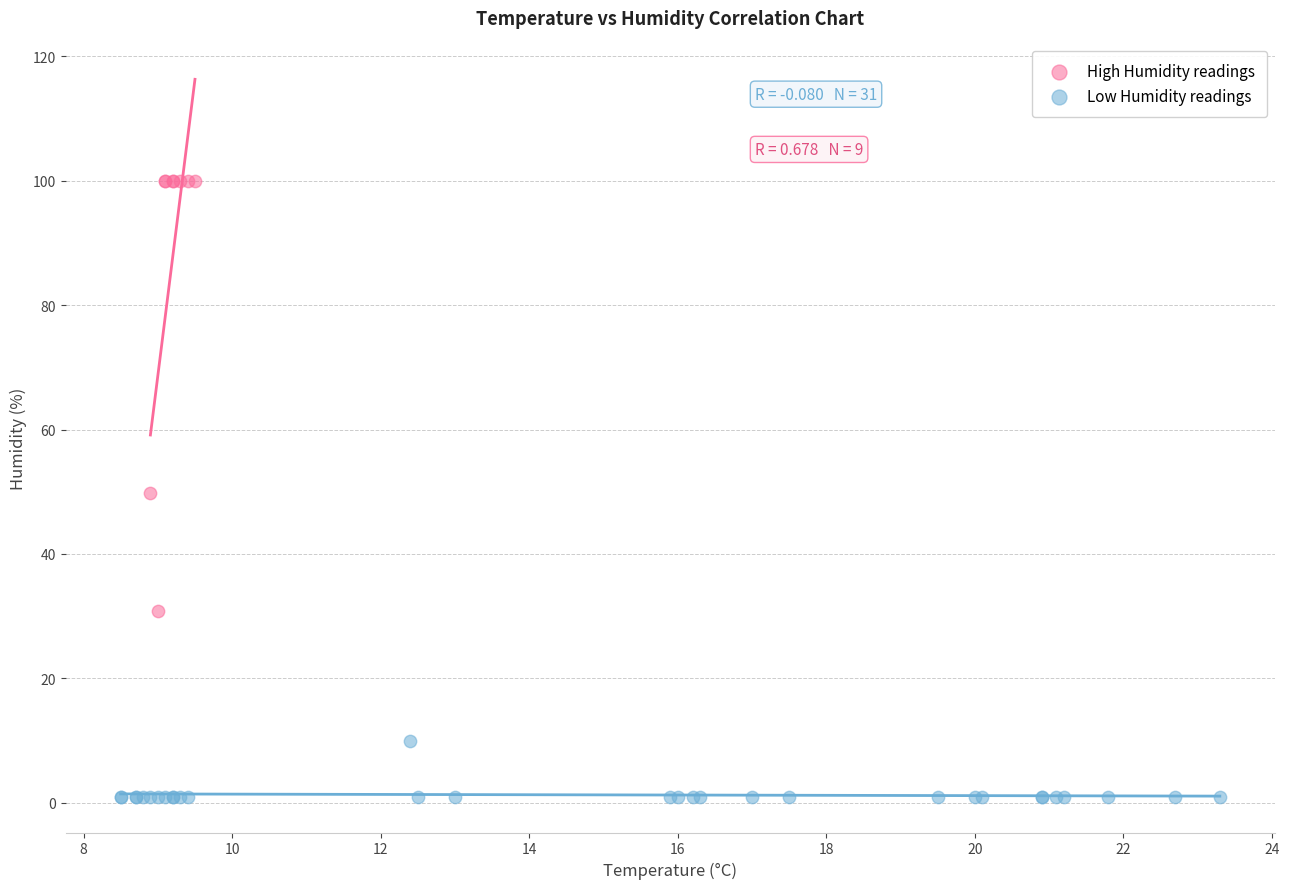

Which series contains the lowest Y value?

Low Humidity readings